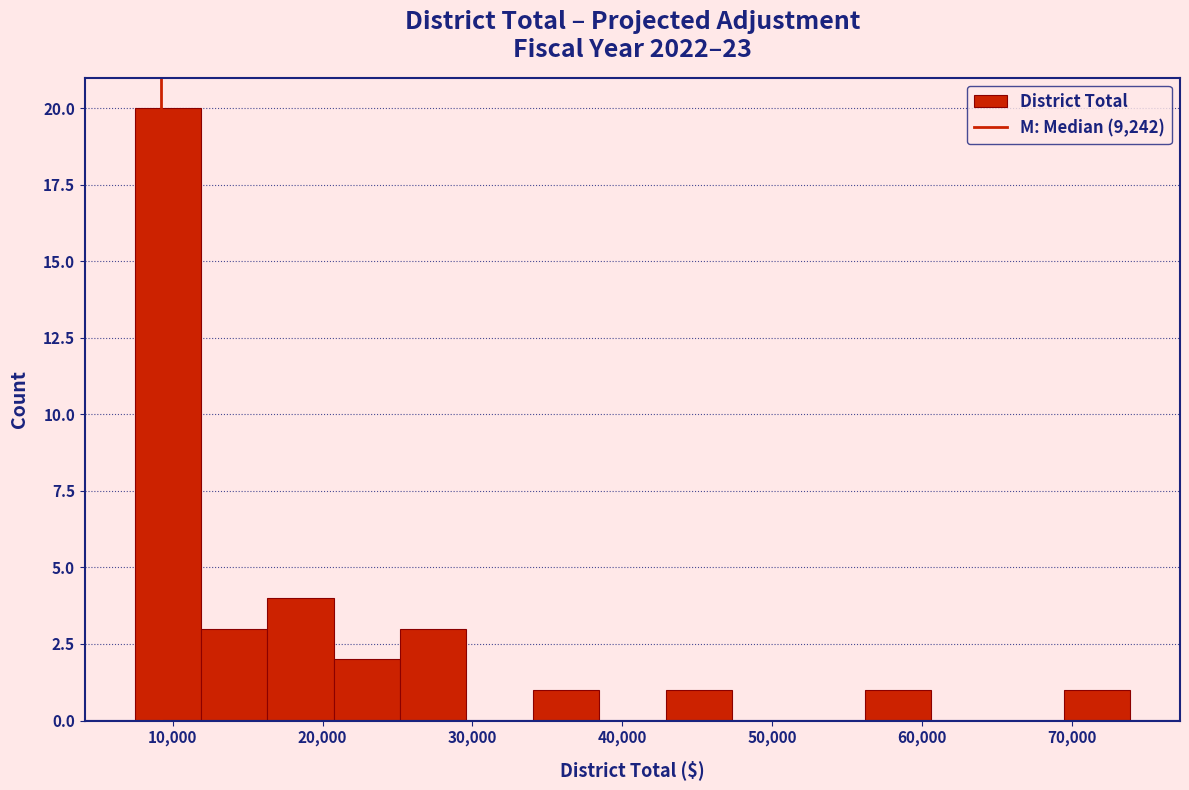

Reading left to right, transcribe this chart: for each bar, give the range it covers on the x-axis and its height. Neither the bar edges nor the heights are printed on the chart, so give them approximately, as read against the axes.

7000 to 12000: 20
12000 to 16000: 3
16000 to 21000: 4
21000 to 25000: 2
25000 to 30000: 3
30000 to 34000: 0
34000 to 38000: 1
38000 to 43000: 0
43000 to 47000: 1
47000 to 52000: 0
52000 to 56000: 0
56000 to 61000: 1
61000 to 65000: 0
65000 to 69000: 0
69000 to 74000: 1